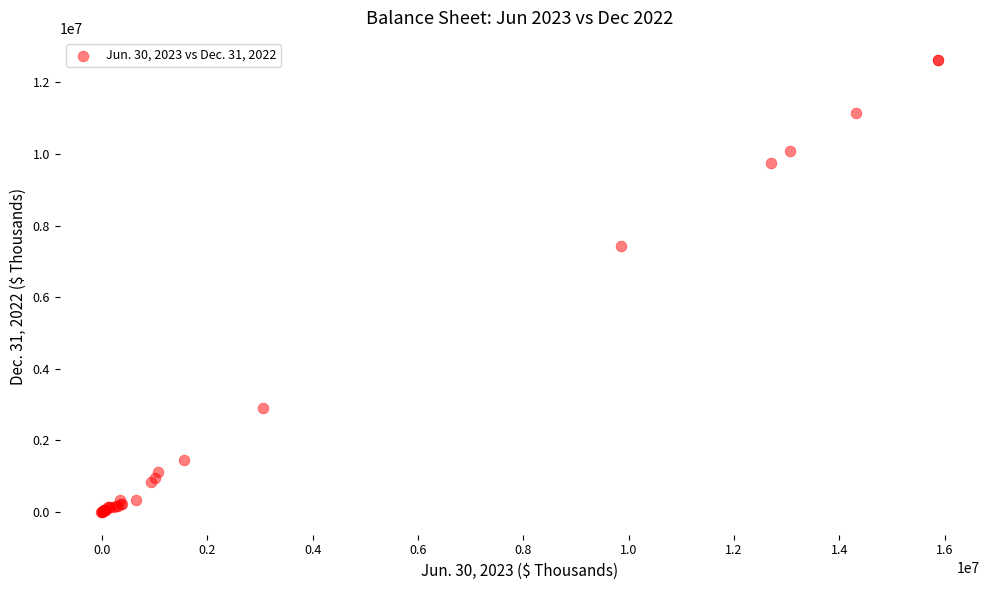

What Y value in the scatter plot is closest to 6302353?

7426858